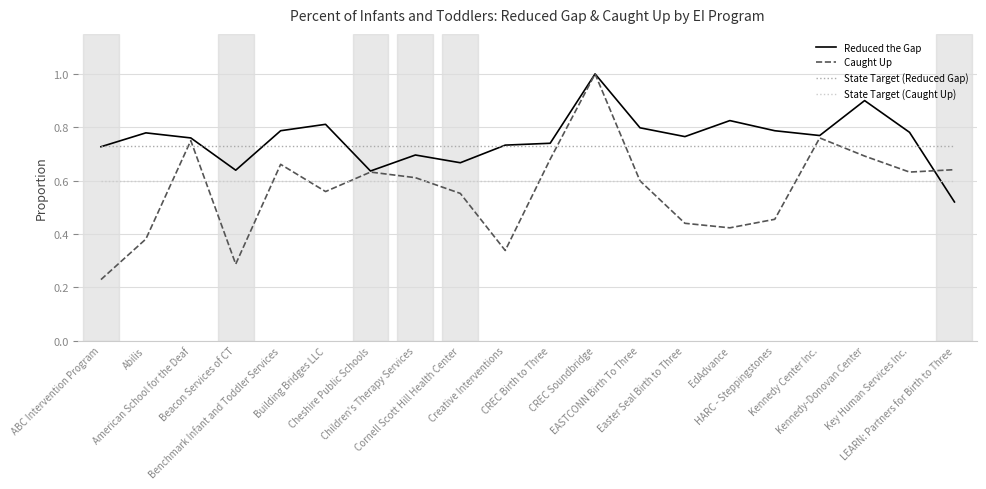

True or false: State Target (Caught Up) and State Target (Reduced Gap) intersect in this chart.

False